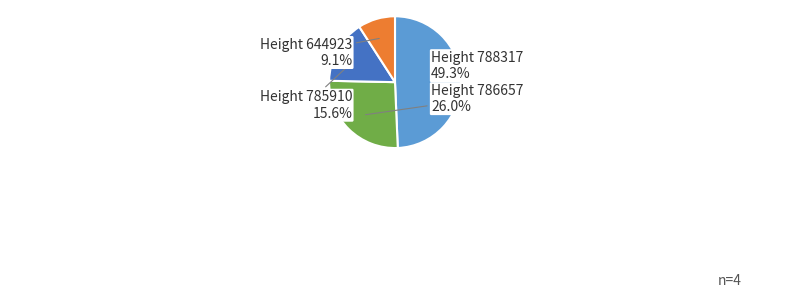

To the nearest percent, what is the average slice percentage?

25%